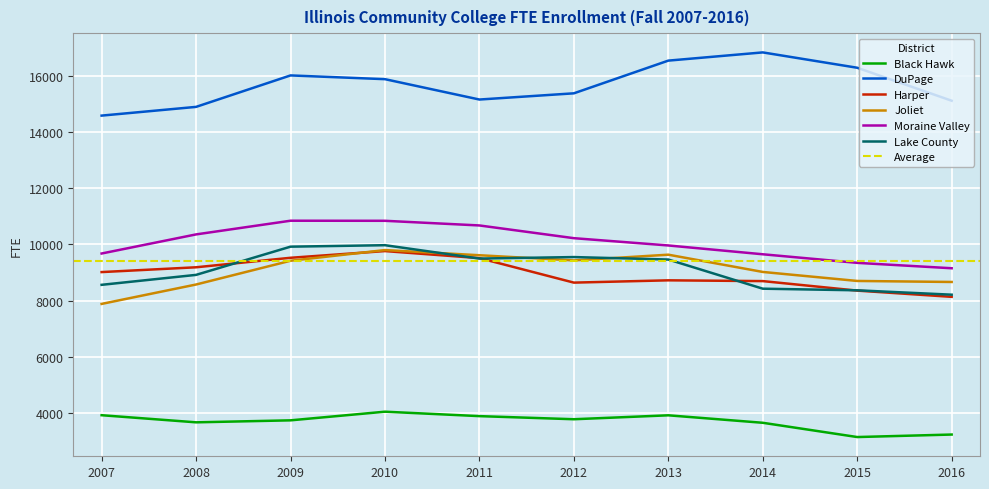

What is the sum of all Black Hawk values?

36820.5